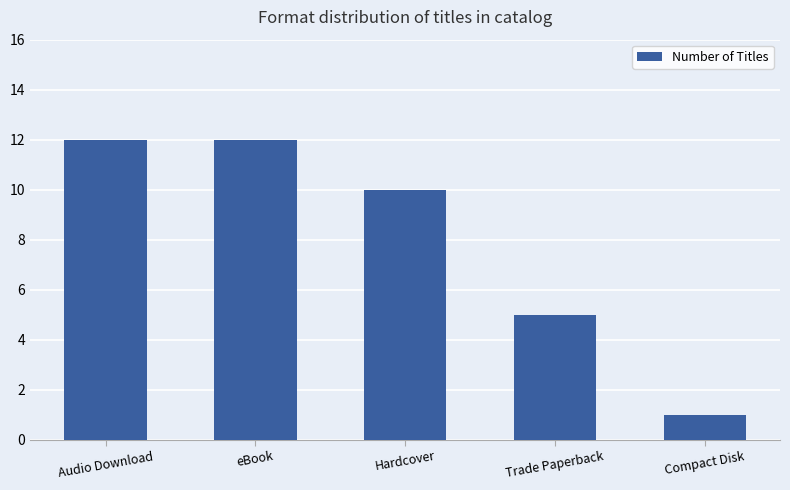

What is the maximum value shown in the chart?

12